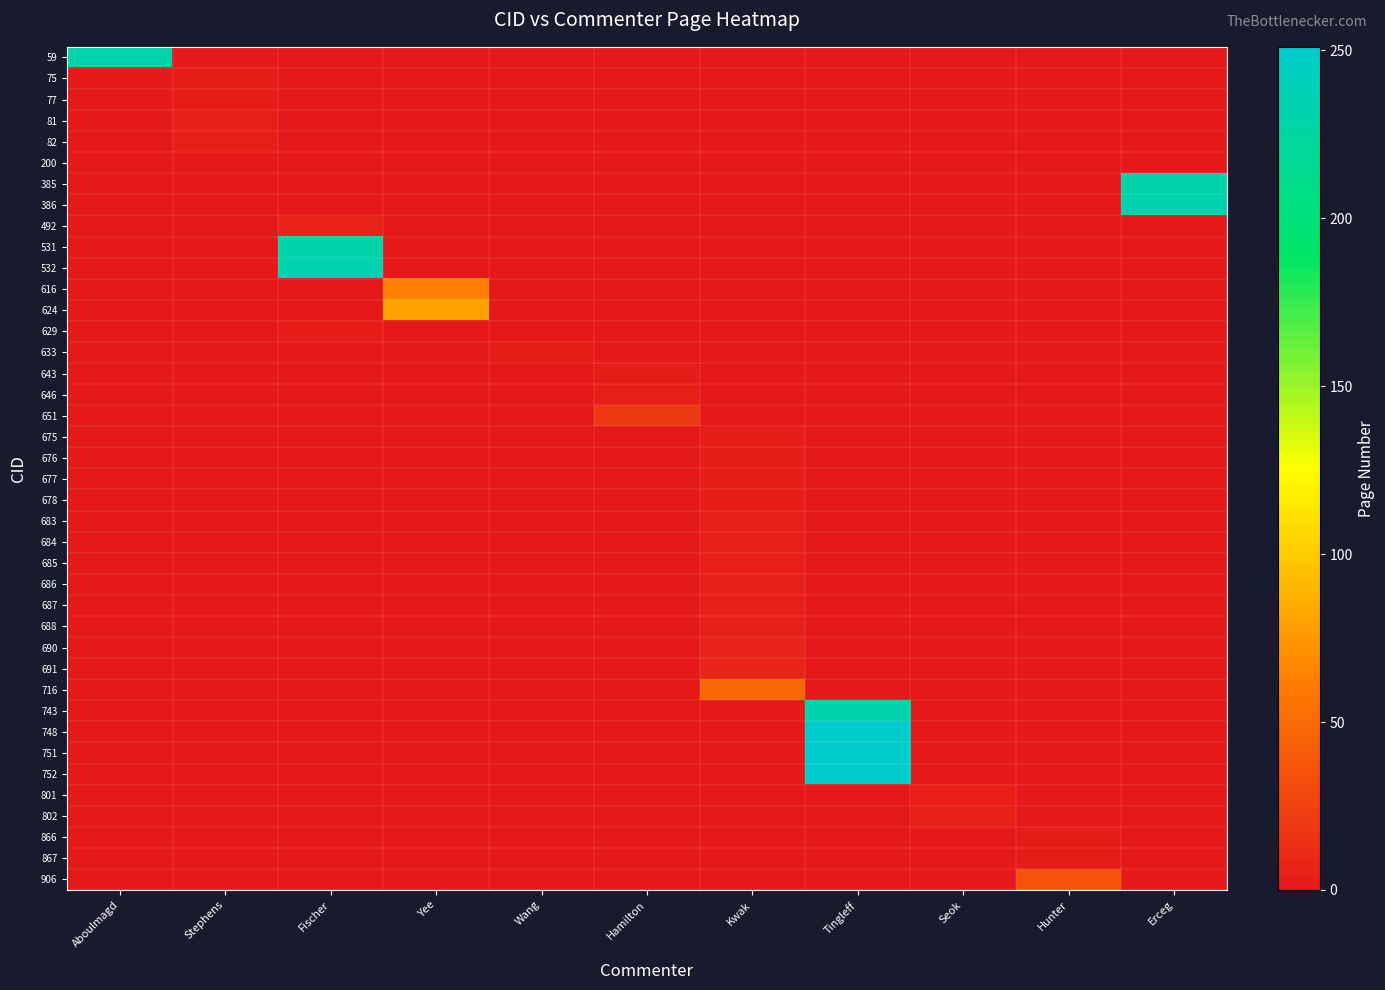

Reading left to right, list all the values displayed in this chart.

59: Aboulmagd=230	Stephens=0	Fischer=0	Yee=0	Wang=0	Hamilton=0	Kwak=0	Tingleff=0	Seok=0	Hunter=0	Erceg=0
75: Aboulmagd=0	Stephens=2	Fischer=0	Yee=0	Wang=0	Hamilton=0	Kwak=0	Tingleff=0	Seok=0	Hunter=0	Erceg=0
77: Aboulmagd=0	Stephens=2	Fischer=0	Yee=0	Wang=0	Hamilton=0	Kwak=0	Tingleff=0	Seok=0	Hunter=0	Erceg=0
81: Aboulmagd=0	Stephens=4	Fischer=0	Yee=0	Wang=0	Hamilton=0	Kwak=0	Tingleff=0	Seok=0	Hunter=0	Erceg=0
82: Aboulmagd=0	Stephens=4	Fischer=0	Yee=0	Wang=0	Hamilton=0	Kwak=0	Tingleff=0	Seok=0	Hunter=0	Erceg=0
200: Aboulmagd=0	Stephens=0	Fischer=0	Yee=0	Wang=0	Hamilton=0	Kwak=0	Tingleff=0	Seok=0	Hunter=0	Erceg=0
385: Aboulmagd=0	Stephens=0	Fischer=0	Yee=0	Wang=0	Hamilton=0	Kwak=0	Tingleff=0	Seok=0	Hunter=0	Erceg=230
386: Aboulmagd=0	Stephens=0	Fischer=0	Yee=0	Wang=0	Hamilton=0	Kwak=0	Tingleff=0	Seok=0	Hunter=0	Erceg=234
492: Aboulmagd=0	Stephens=0	Fischer=6	Yee=0	Wang=0	Hamilton=0	Kwak=0	Tingleff=0	Seok=0	Hunter=0	Erceg=0
531: Aboulmagd=0	Stephens=0	Fischer=230	Yee=0	Wang=0	Hamilton=0	Kwak=0	Tingleff=0	Seok=0	Hunter=0	Erceg=0
532: Aboulmagd=0	Stephens=0	Fischer=234	Yee=0	Wang=0	Hamilton=0	Kwak=0	Tingleff=0	Seok=0	Hunter=0	Erceg=0
616: Aboulmagd=0	Stephens=0	Fischer=0	Yee=63	Wang=0	Hamilton=0	Kwak=0	Tingleff=0	Seok=0	Hunter=0	Erceg=0
624: Aboulmagd=0	Stephens=0	Fischer=0	Yee=80	Wang=0	Hamilton=0	Kwak=0	Tingleff=0	Seok=0	Hunter=0	Erceg=0
629: Aboulmagd=0	Stephens=0	Fischer=2	Yee=0	Wang=0	Hamilton=0	Kwak=0	Tingleff=0	Seok=0	Hunter=0	Erceg=0
633: Aboulmagd=0	Stephens=0	Fischer=0	Yee=0	Wang=2	Hamilton=0	Kwak=0	Tingleff=0	Seok=0	Hunter=0	Erceg=0
643: Aboulmagd=0	Stephens=0	Fischer=0	Yee=0	Wang=0	Hamilton=2	Kwak=0	Tingleff=0	Seok=0	Hunter=0	Erceg=0
646: Aboulmagd=0	Stephens=0	Fischer=0	Yee=0	Wang=0	Hamilton=4	Kwak=0	Tingleff=0	Seok=0	Hunter=0	Erceg=0
651: Aboulmagd=0	Stephens=0	Fischer=0	Yee=0	Wang=0	Hamilton=20	Kwak=0	Tingleff=0	Seok=0	Hunter=0	Erceg=0
675: Aboulmagd=0	Stephens=0	Fischer=0	Yee=0	Wang=0	Hamilton=0	Kwak=2	Tingleff=0	Seok=0	Hunter=0	Erceg=0
676: Aboulmagd=0	Stephens=0	Fischer=0	Yee=0	Wang=0	Hamilton=0	Kwak=2	Tingleff=0	Seok=0	Hunter=0	Erceg=0
677: Aboulmagd=0	Stephens=0	Fischer=0	Yee=0	Wang=0	Hamilton=0	Kwak=2	Tingleff=0	Seok=0	Hunter=0	Erceg=0
678: Aboulmagd=0	Stephens=0	Fischer=0	Yee=0	Wang=0	Hamilton=0	Kwak=2	Tingleff=0	Seok=0	Hunter=0	Erceg=0
683: Aboulmagd=0	Stephens=0	Fischer=0	Yee=0	Wang=0	Hamilton=0	Kwak=4	Tingleff=0	Seok=0	Hunter=0	Erceg=0
684: Aboulmagd=0	Stephens=0	Fischer=0	Yee=0	Wang=0	Hamilton=0	Kwak=4	Tingleff=0	Seok=0	Hunter=0	Erceg=0
685: Aboulmagd=0	Stephens=0	Fischer=0	Yee=0	Wang=0	Hamilton=0	Kwak=4	Tingleff=0	Seok=0	Hunter=0	Erceg=0
686: Aboulmagd=0	Stephens=0	Fischer=0	Yee=0	Wang=0	Hamilton=0	Kwak=5	Tingleff=0	Seok=0	Hunter=0	Erceg=0
687: Aboulmagd=0	Stephens=0	Fischer=0	Yee=0	Wang=0	Hamilton=0	Kwak=5	Tingleff=0	Seok=0	Hunter=0	Erceg=0
688: Aboulmagd=0	Stephens=0	Fischer=0	Yee=0	Wang=0	Hamilton=0	Kwak=5	Tingleff=0	Seok=0	Hunter=0	Erceg=0
690: Aboulmagd=0	Stephens=0	Fischer=0	Yee=0	Wang=0	Hamilton=0	Kwak=6	Tingleff=0	Seok=0	Hunter=0	Erceg=0
691: Aboulmagd=0	Stephens=0	Fischer=0	Yee=0	Wang=0	Hamilton=0	Kwak=7	Tingleff=0	Seok=0	Hunter=0	Erceg=0
716: Aboulmagd=0	Stephens=0	Fischer=0	Yee=0	Wang=0	Hamilton=0	Kwak=49	Tingleff=0	Seok=0	Hunter=0	Erceg=0
743: Aboulmagd=0	Stephens=0	Fischer=0	Yee=0	Wang=0	Hamilton=0	Kwak=0	Tingleff=232	Seok=0	Hunter=0	Erceg=0
748: Aboulmagd=0	Stephens=0	Fischer=0	Yee=0	Wang=0	Hamilton=0	Kwak=0	Tingleff=250	Seok=0	Hunter=0	Erceg=0
751: Aboulmagd=0	Stephens=0	Fischer=0	Yee=0	Wang=0	Hamilton=0	Kwak=0	Tingleff=251	Seok=0	Hunter=0	Erceg=0
752: Aboulmagd=0	Stephens=0	Fischer=0	Yee=0	Wang=0	Hamilton=0	Kwak=0	Tingleff=251	Seok=0	Hunter=0	Erceg=0
801: Aboulmagd=0	Stephens=0	Fischer=0	Yee=0	Wang=0	Hamilton=0	Kwak=0	Tingleff=0	Seok=4	Hunter=0	Erceg=0
802: Aboulmagd=0	Stephens=0	Fischer=0	Yee=0	Wang=0	Hamilton=0	Kwak=0	Tingleff=0	Seok=5	Hunter=0	Erceg=0
866: Aboulmagd=0	Stephens=0	Fischer=0	Yee=0	Wang=0	Hamilton=0	Kwak=0	Tingleff=0	Seok=0	Hunter=2	Erceg=0
867: Aboulmagd=0	Stephens=0	Fischer=0	Yee=0	Wang=0	Hamilton=0	Kwak=0	Tingleff=0	Seok=0	Hunter=2	Erceg=0
906: Aboulmagd=0	Stephens=0	Fischer=0	Yee=0	Wang=0	Hamilton=0	Kwak=0	Tingleff=0	Seok=0	Hunter=36	Erceg=0